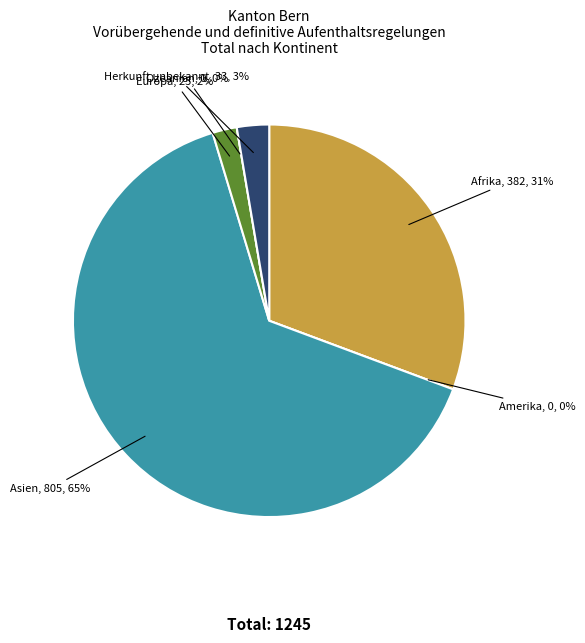

How much of the chart is everything except Herkunft unbekannt?

97.3%